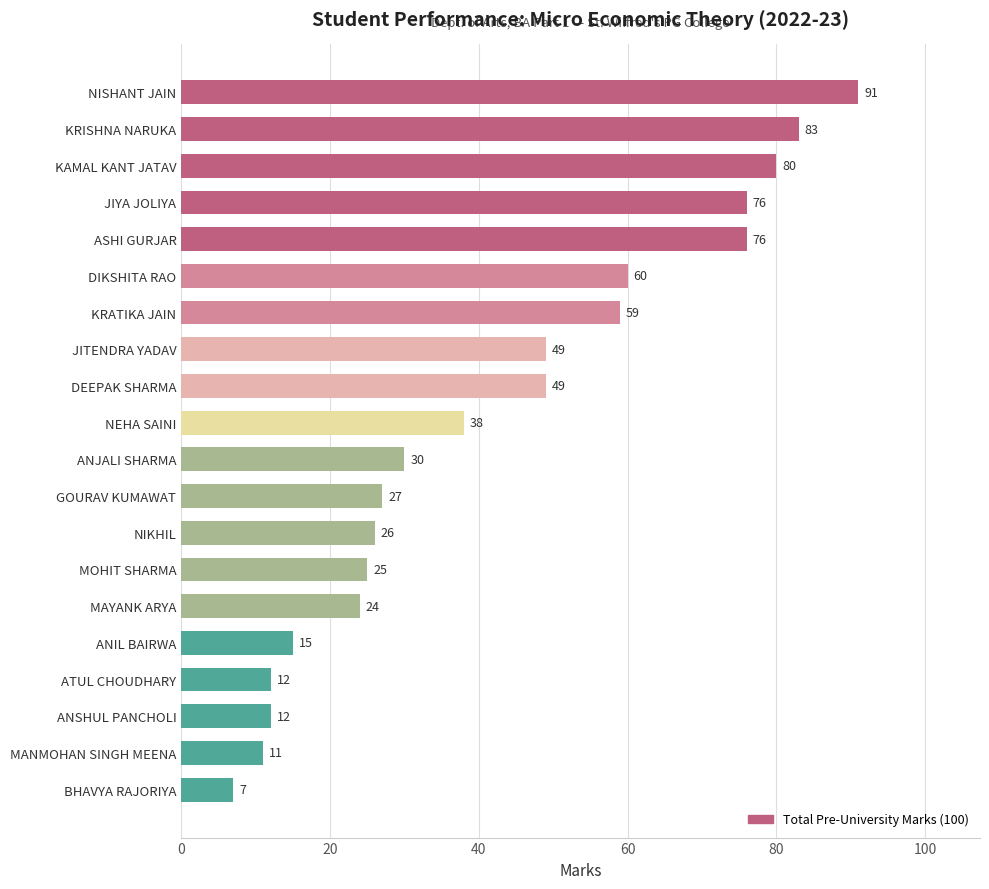

What position from the top is JIYA JOLIYA?

4